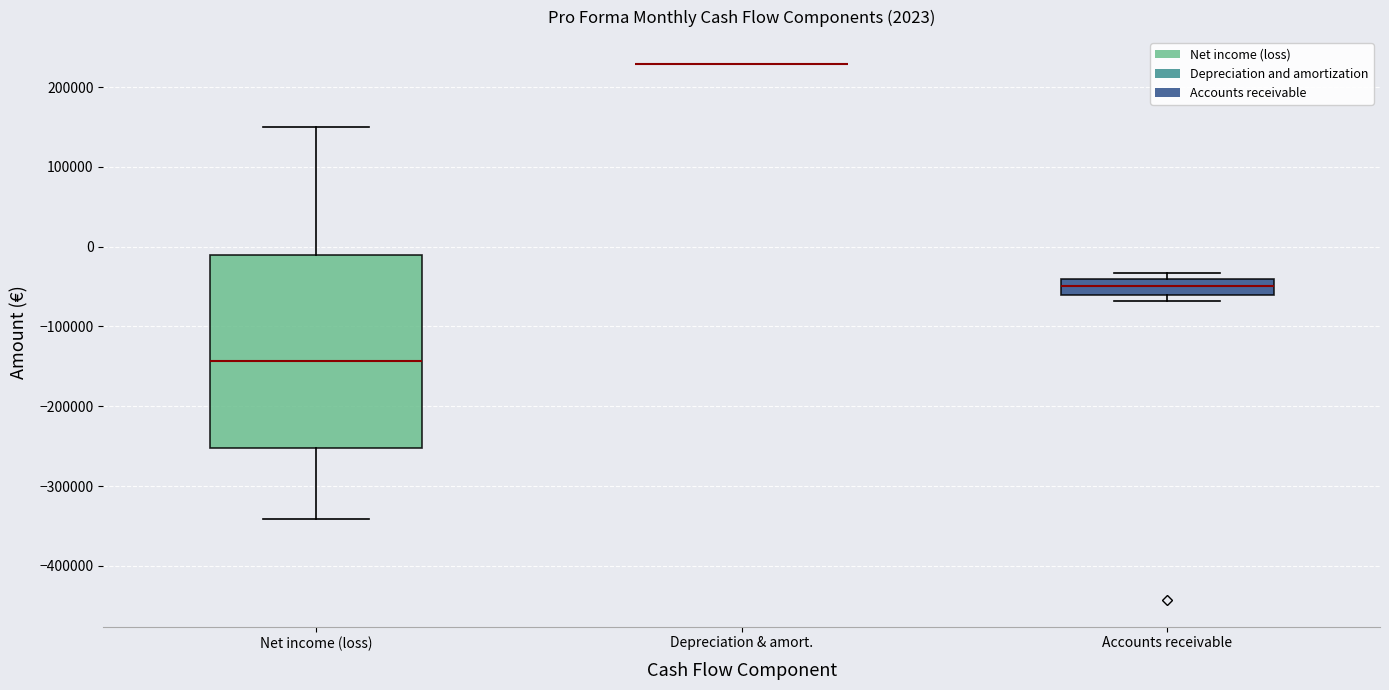

Comparing the boxes themselves (not the whiskers), which one is the tallest?

Net income (loss)